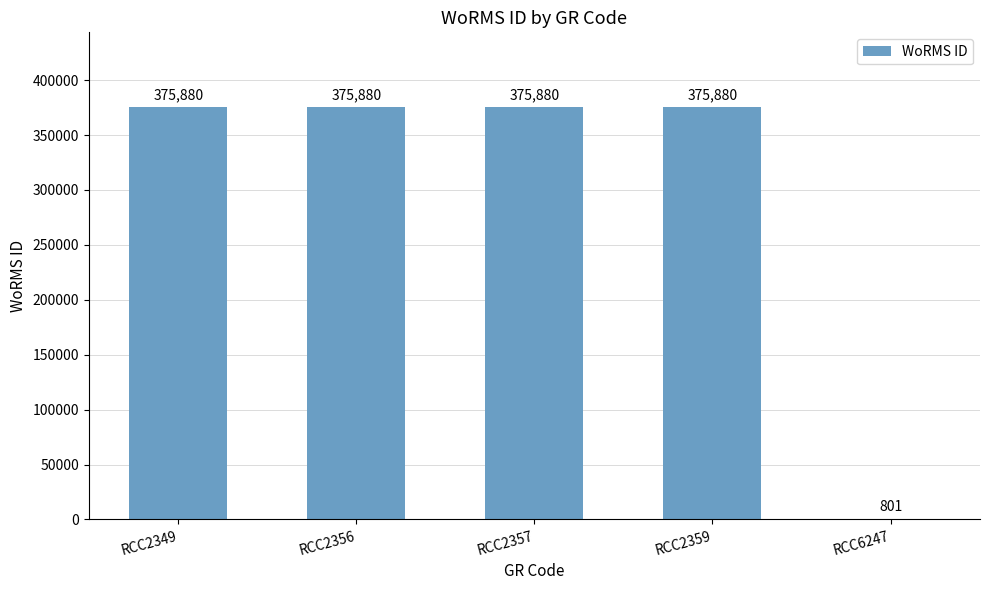

What is the sum of all values?

1504321